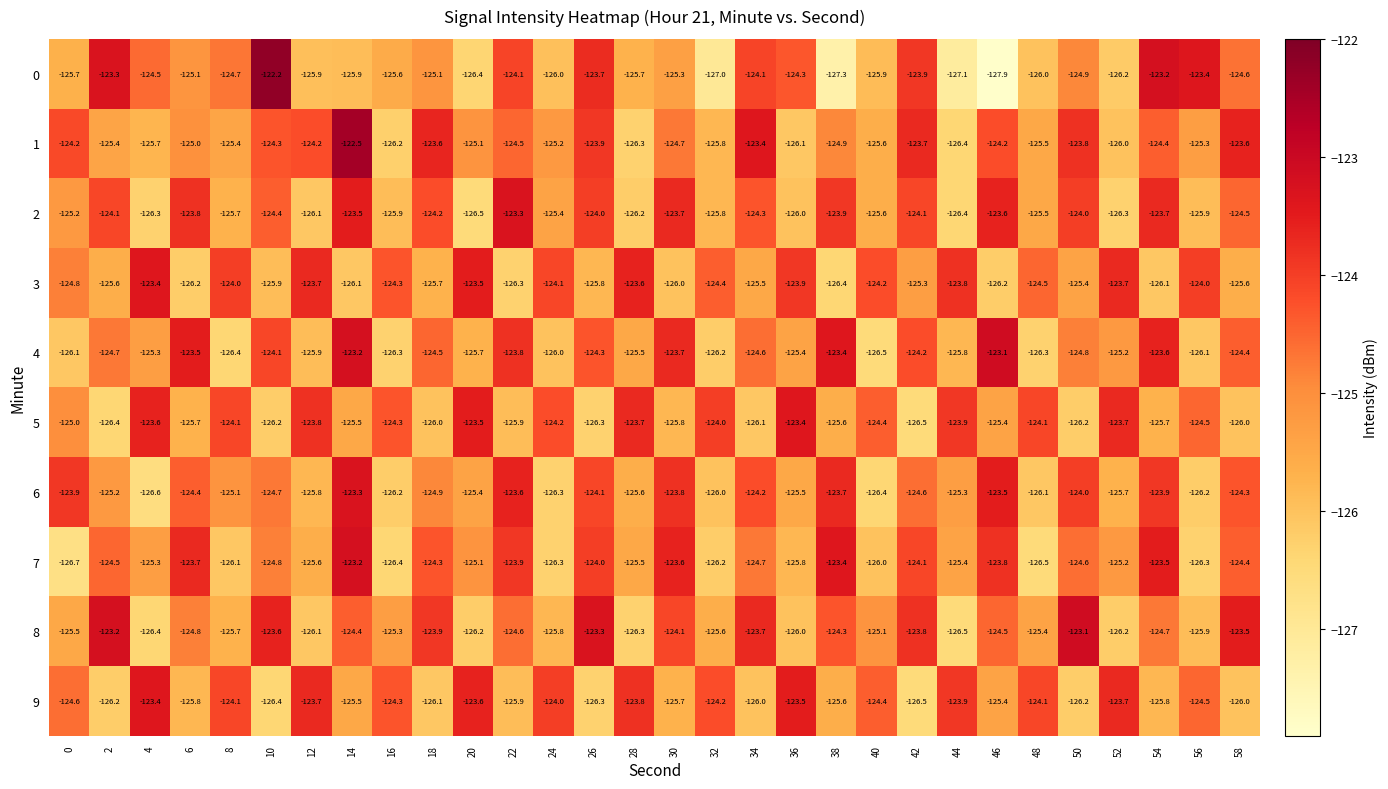

What is the average value of the 4 series?

-125.0